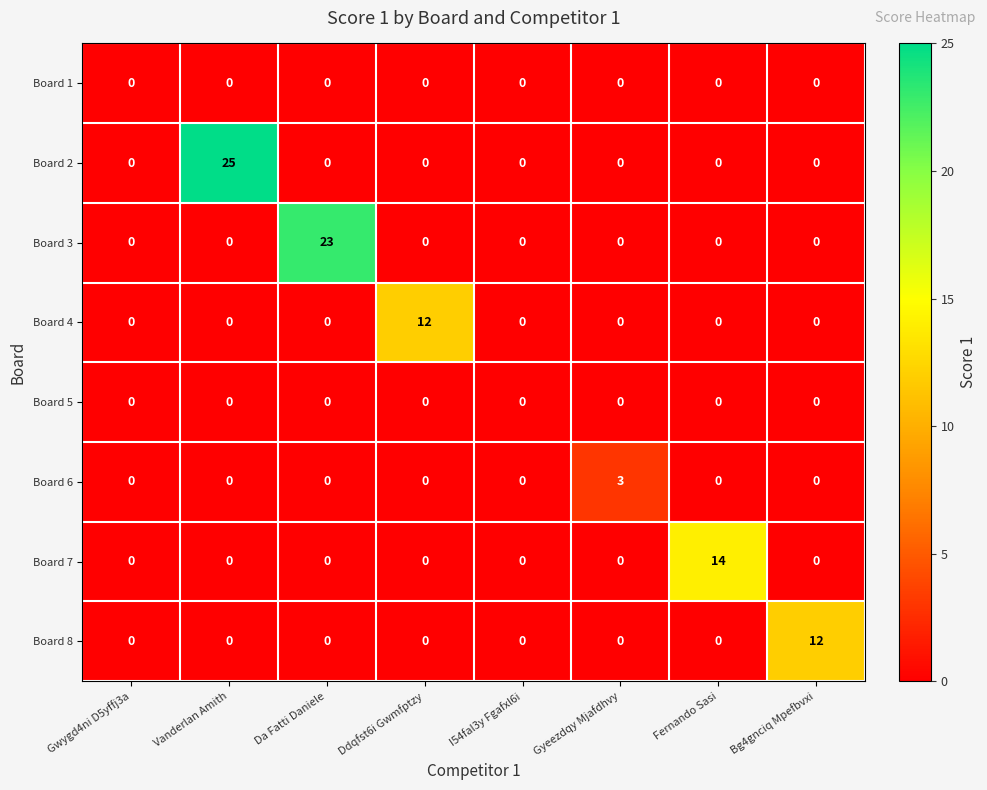

How many Board 6 values are between 0 and 1?

7